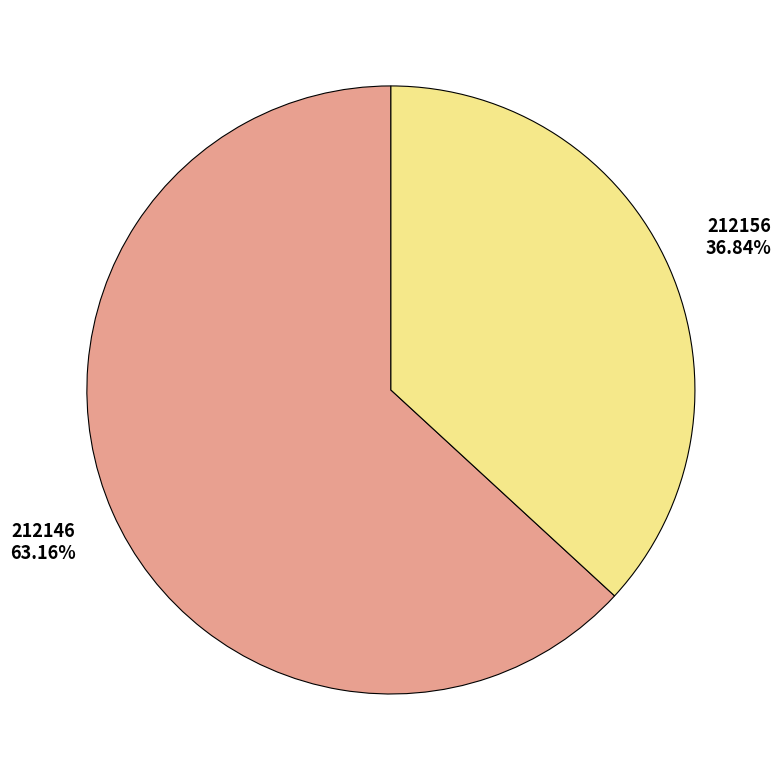

How many segments does this pie chart have?

2